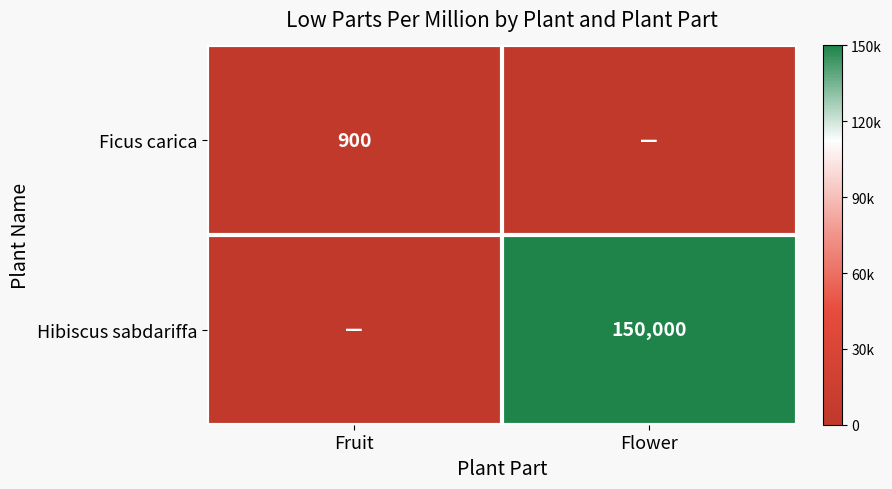

True or false: Hibiscus sabdariffa has a value of 260749 at Flower.

False